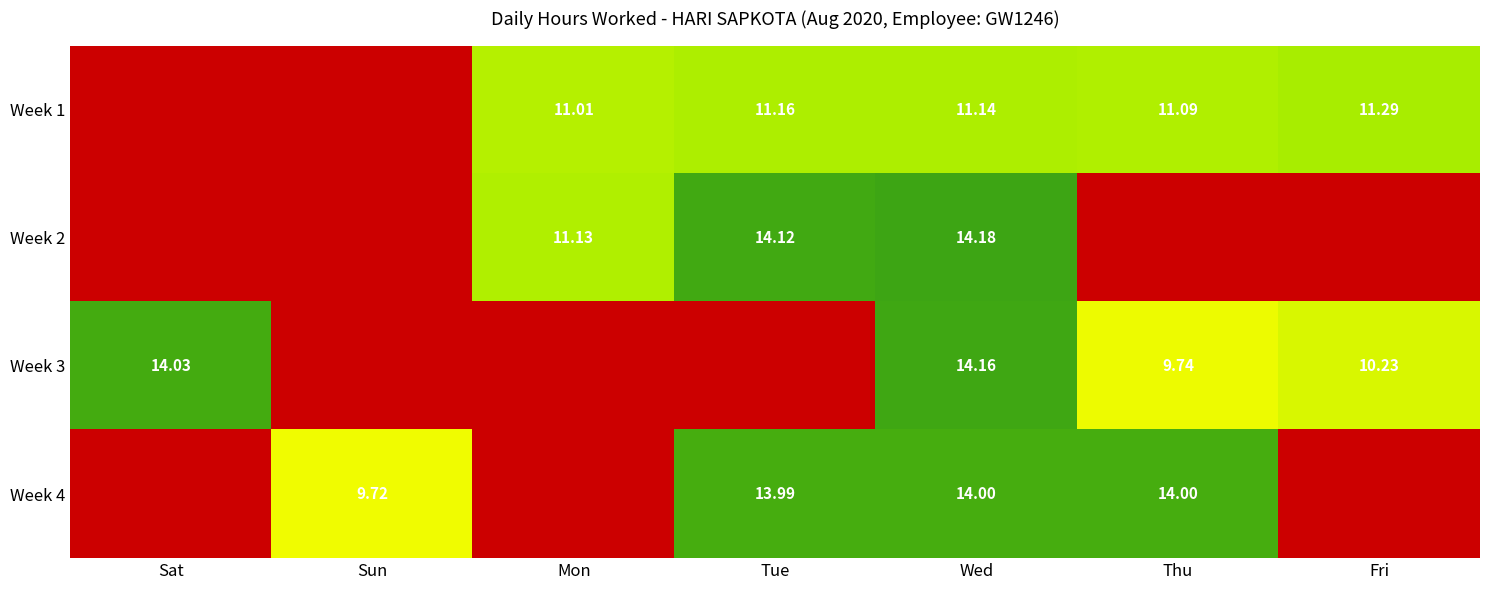

What is the difference between the second highest and second lowest values in the Week 1 series?

11.2